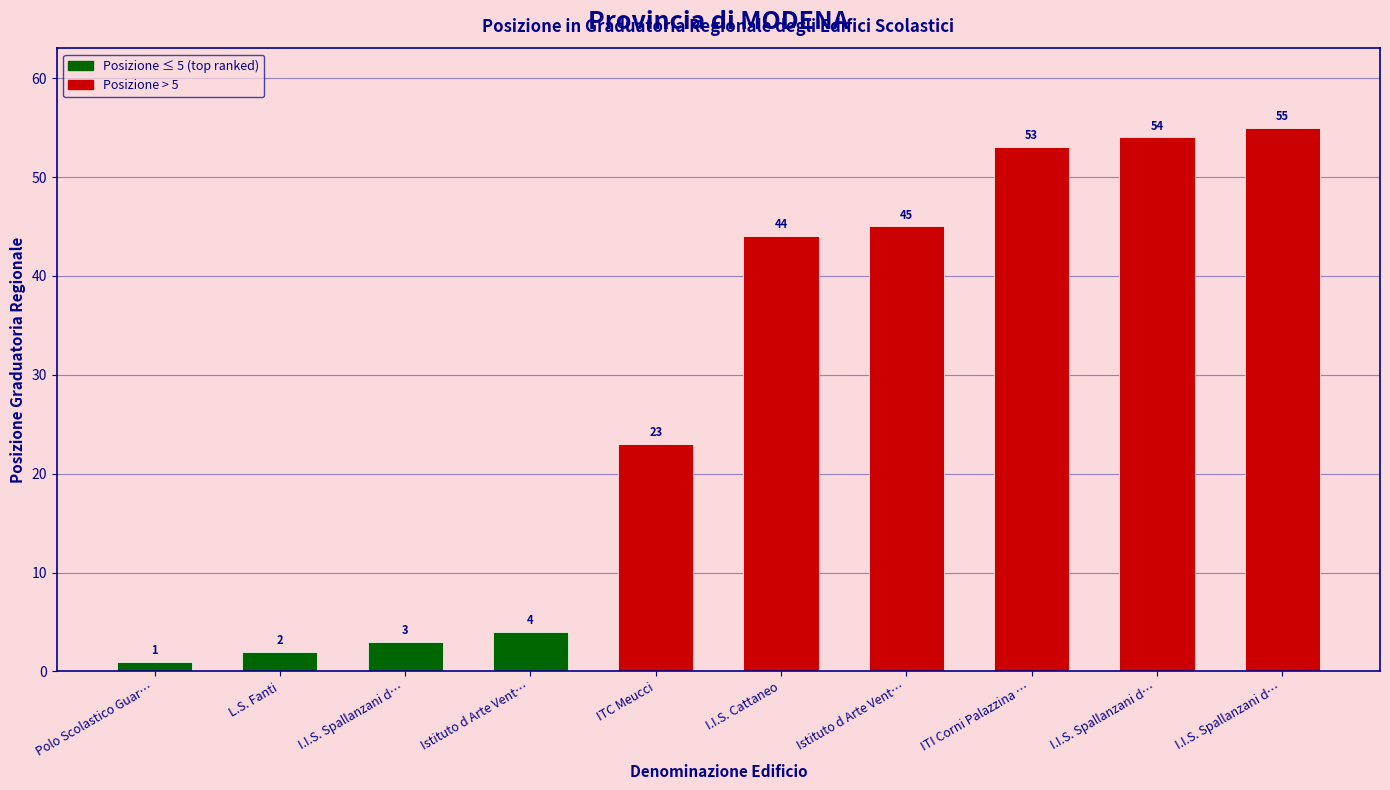

Reading left to right, list all the values displayed in this chart.

1	2	3	4	23	44	45	53	54	55